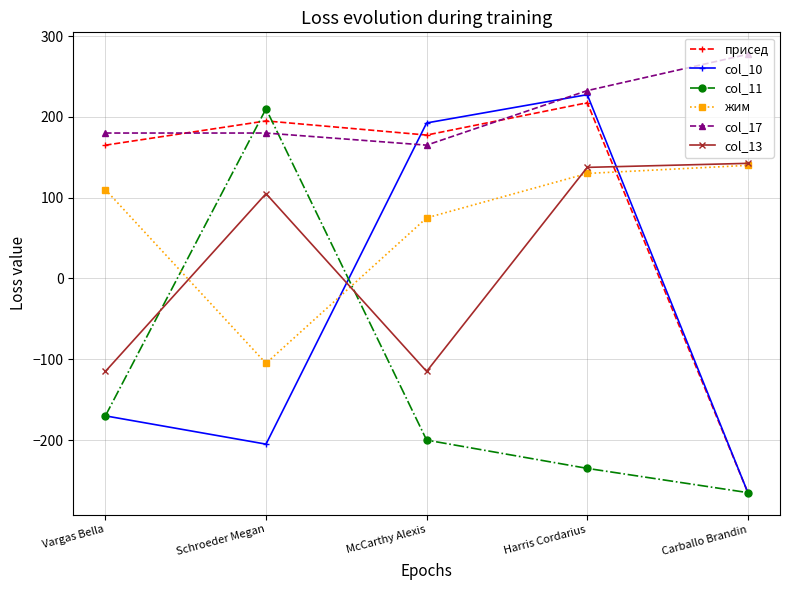

How many values in the col_11 series exceed -200?

2